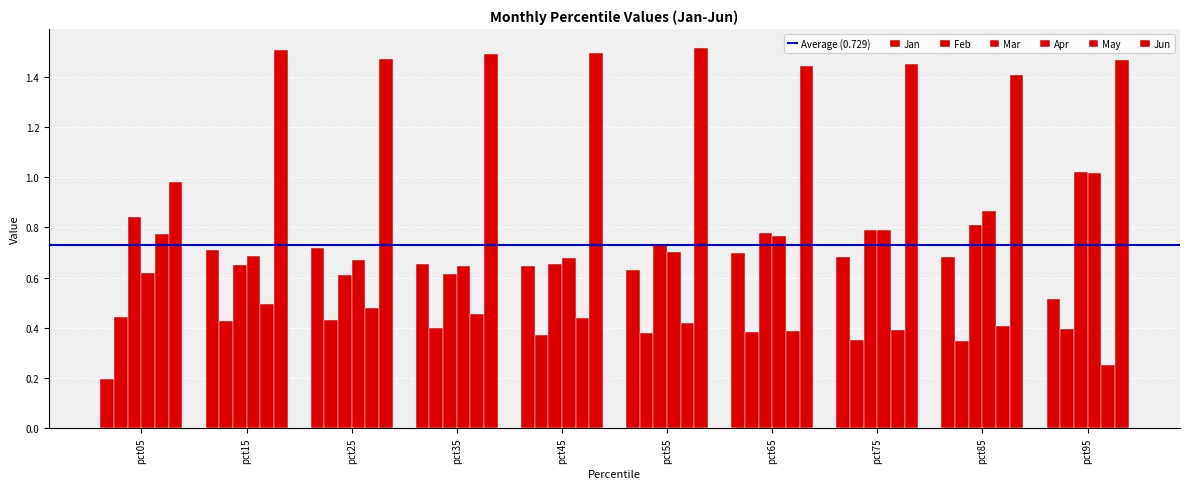

Does the chart contain stacked bars?

No